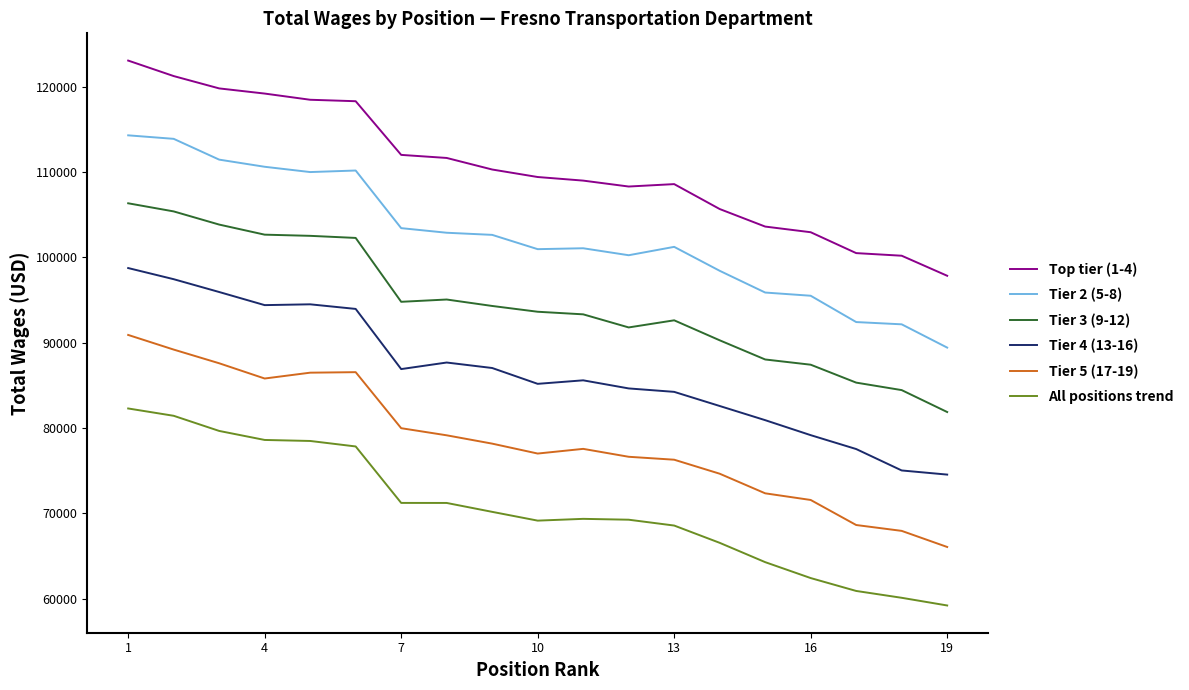

Count the number of data series in this chart.

6